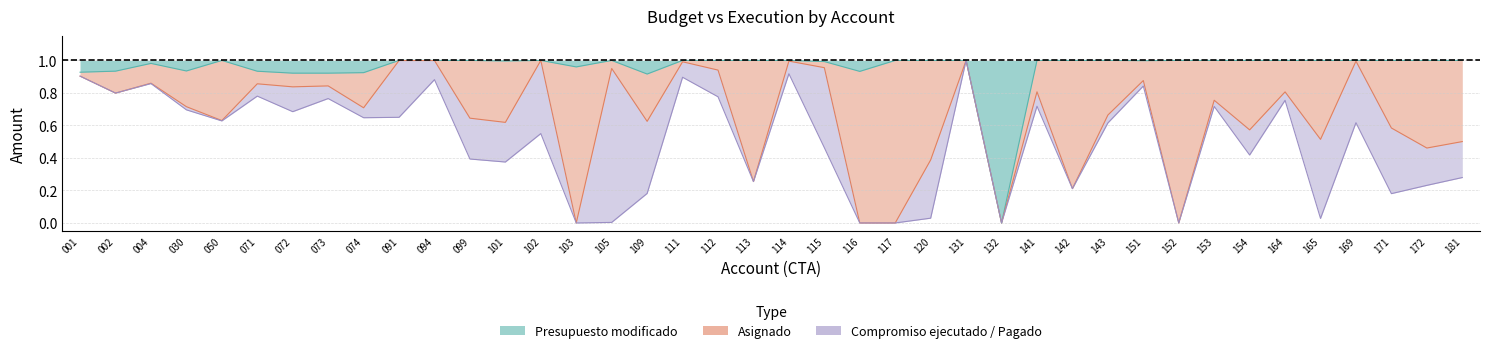

What is the sum of the values at 164 and 151?

1.6